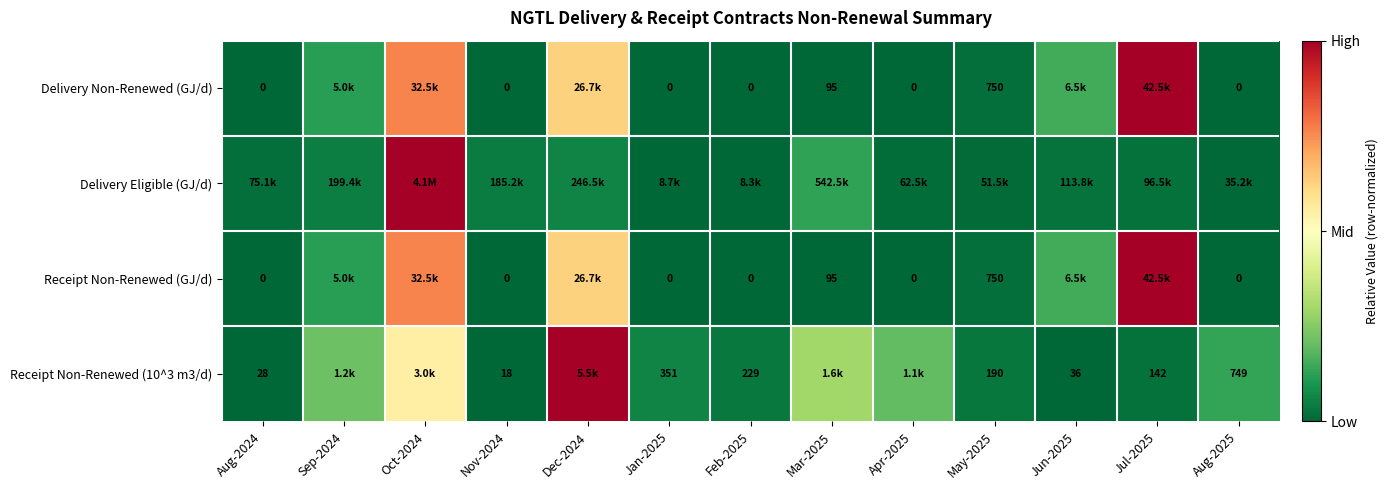

Is the value of Receipt Non-Renewed (GJ/d) at Aug-2024 greater than the value of Receipt Non-Renewed (10^3 m3/d) at Aug-2025?

No